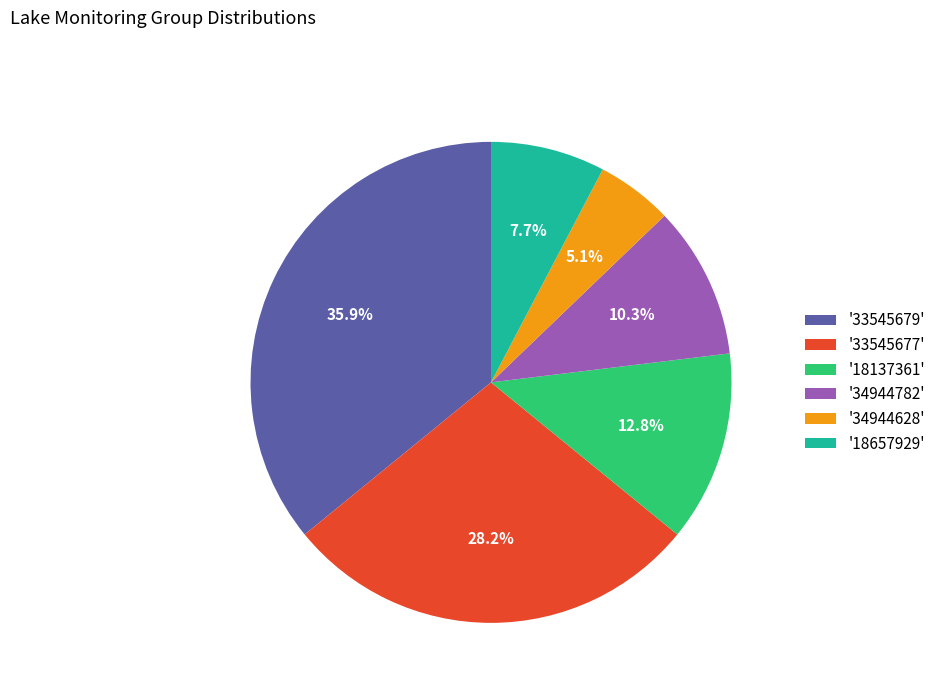

What is the smallest slice in the pie chart?

'34944628'